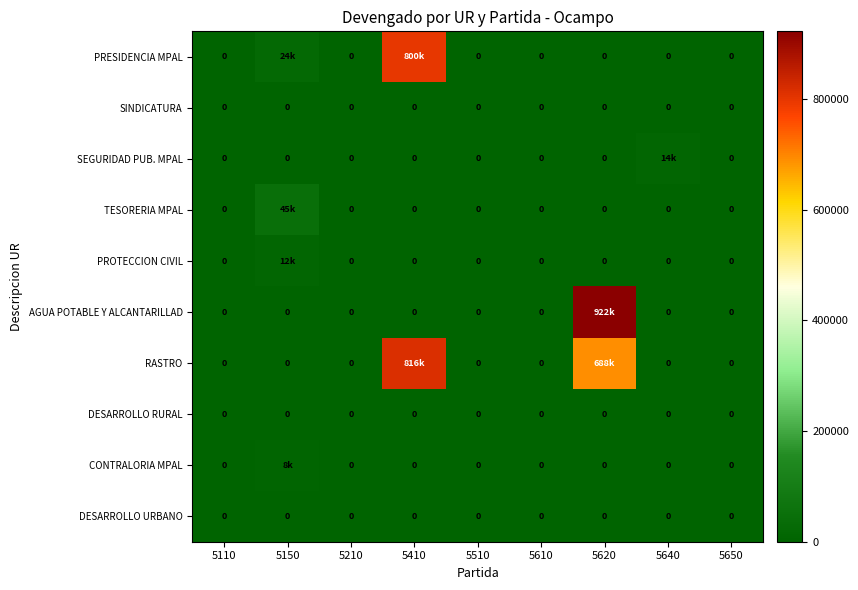

The value of DESARROLLO RURAL at 5510 is 0. True or false?

True